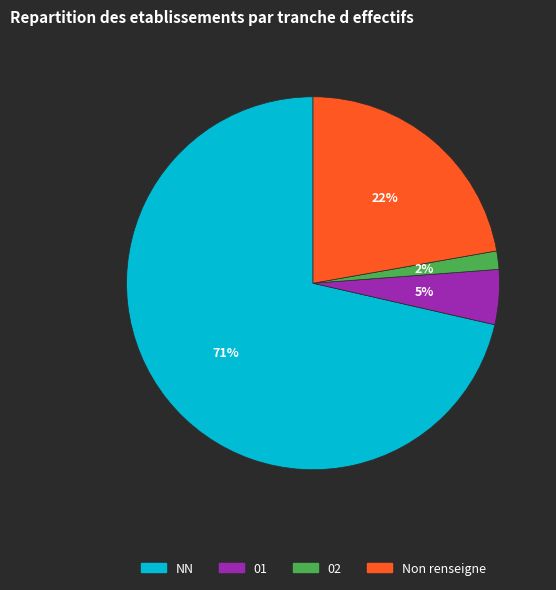

To the nearest percent, what is the average slice percentage?

25%